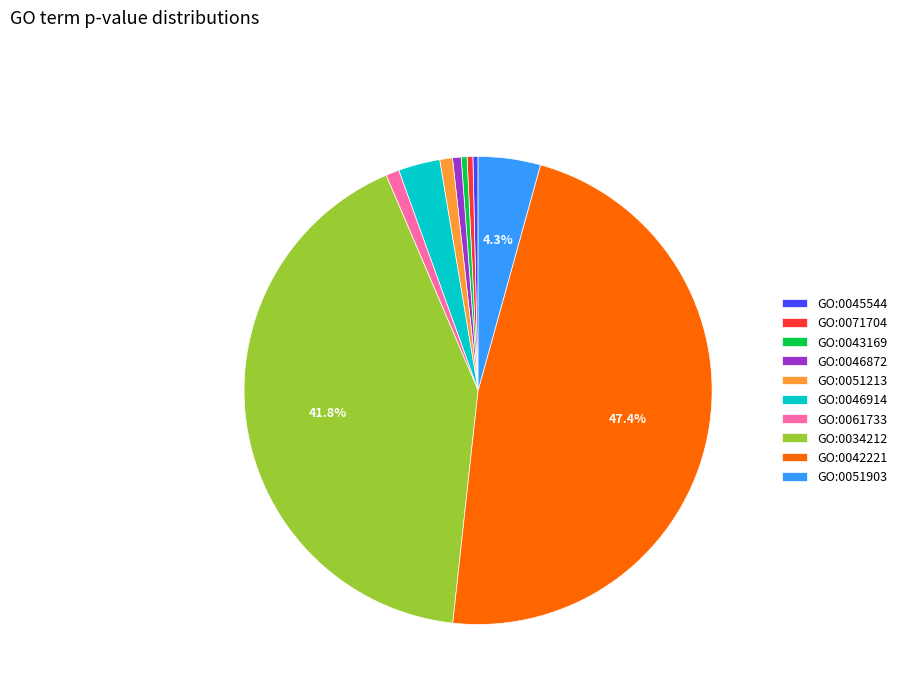

How many segments does this pie chart have?

10